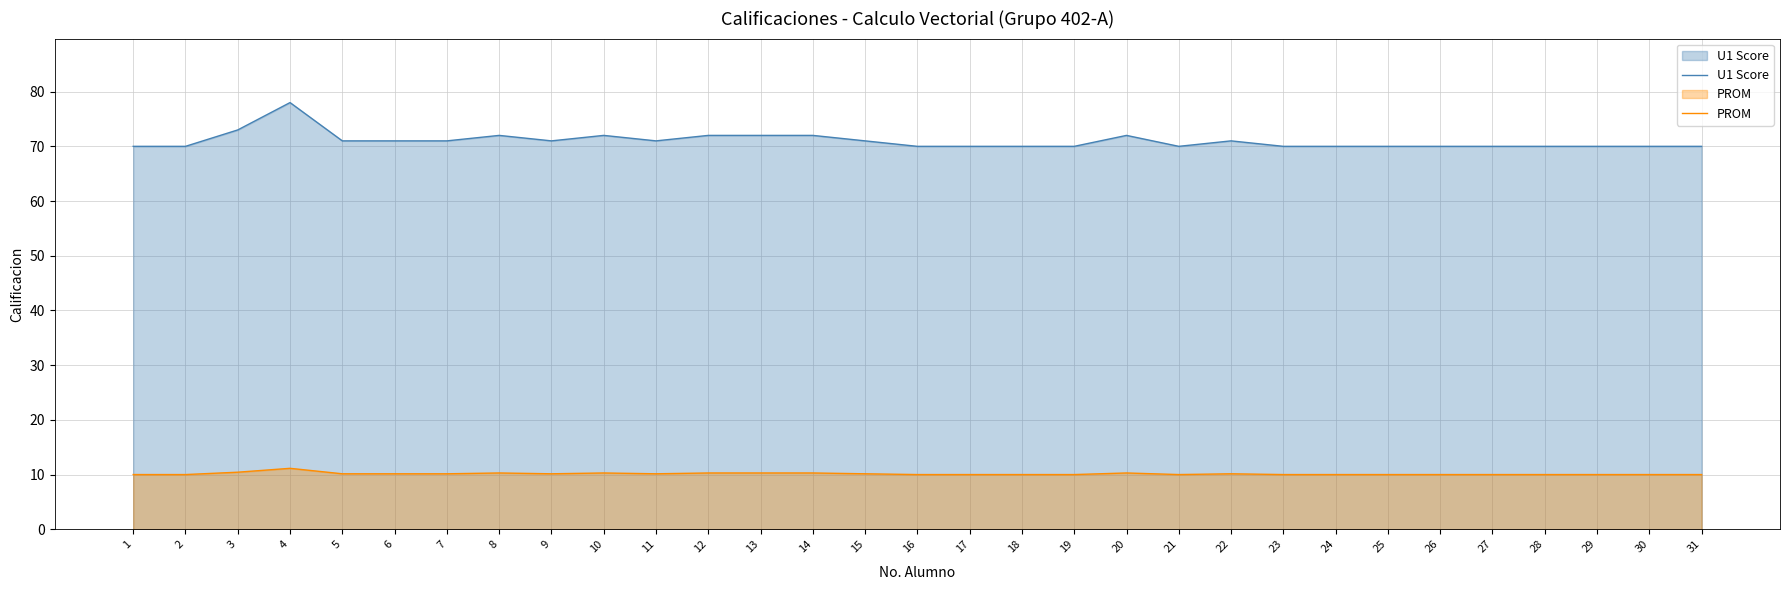

Reading right to left, what are all the values shown in this chart?

U1 Score: 70.0	70.0	70.0	70.0	70.0	70.0	70.0	70.0	70.0	71.0	70.0	72.0	70.0	70.0	70.0	70.0	71.0	72.0	72.0	72.0	71.0	72.0	71.0	72.0	71.0	71.0	71.0	78.0	73.0	70.0	70.0
PROM: 10.0	10.0	10.0	10.0	10.0	10.0	10.0	10.0	10.0	10.1	10.0	10.3	10.0	10.0	10.0	10.0	10.1	10.3	10.3	10.3	10.1	10.3	10.1	10.3	10.1	10.1	10.1	11.1	10.4	10.0	10.0